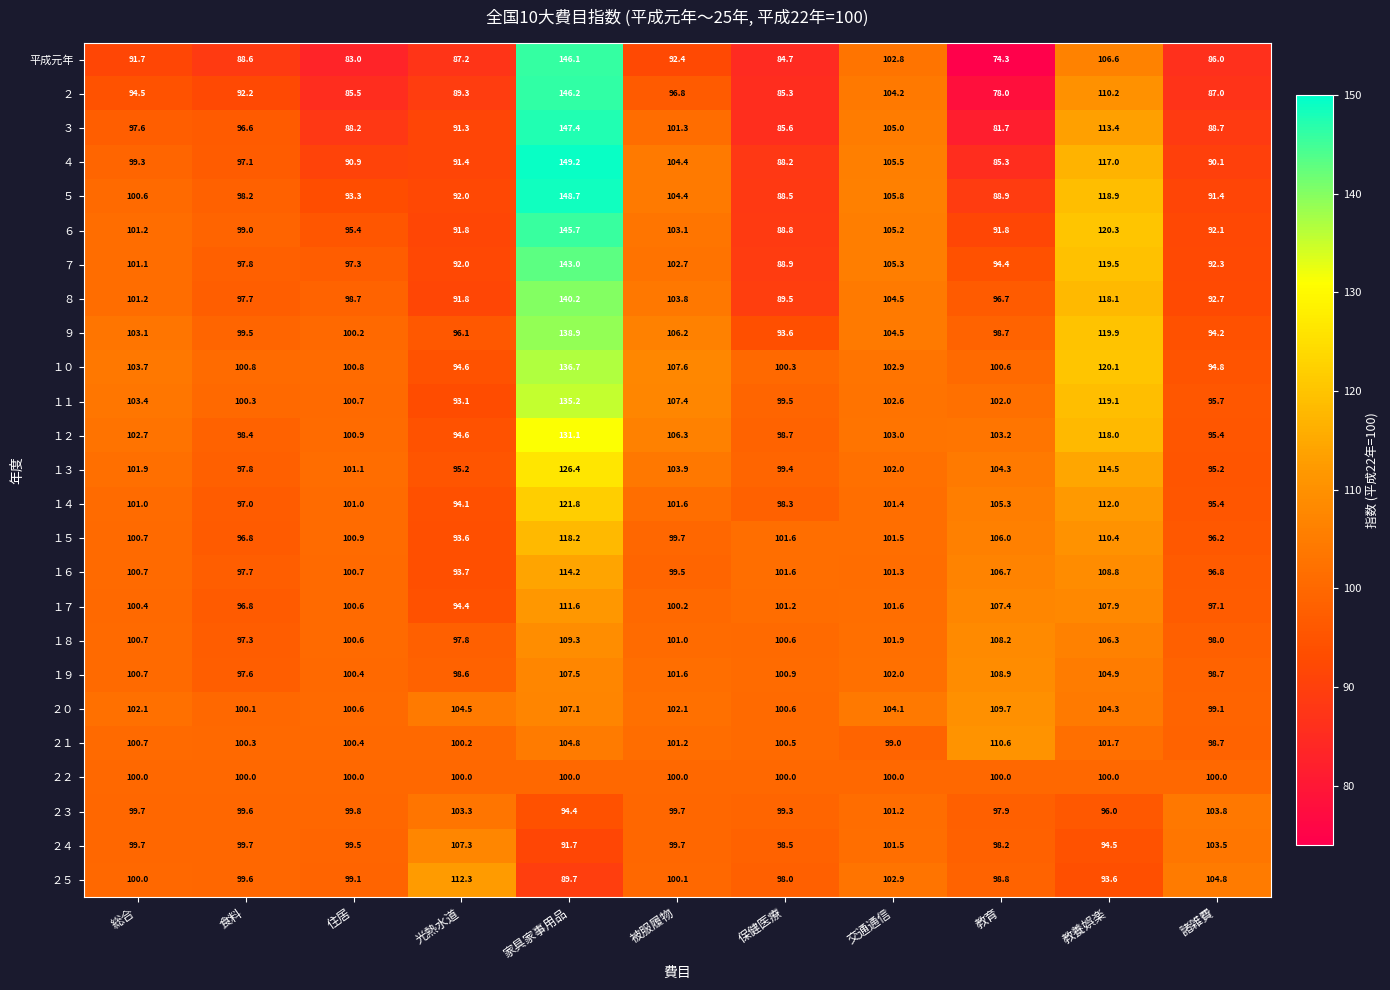

True or false: ５ has a value of 134.9 at 光熱水道.

False